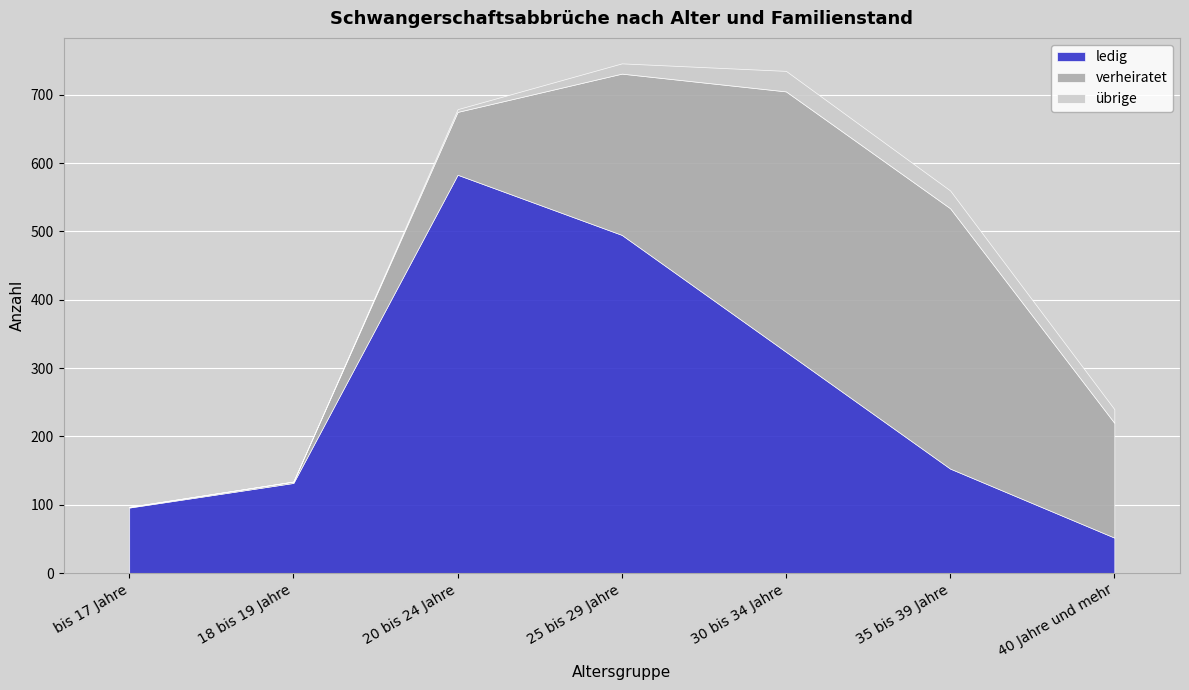

Which has a higher value, 20 bis 24 Jahre or 18 bis 19 Jahre?

20 bis 24 Jahre